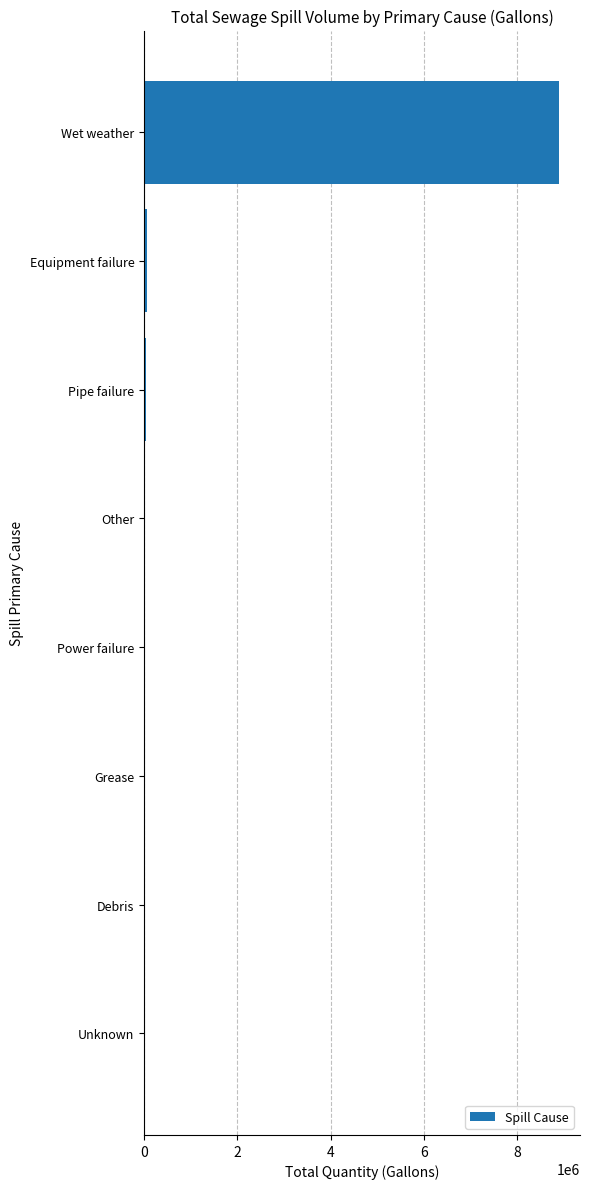

Which label corresponds to the largest value in the chart?

Wet weather